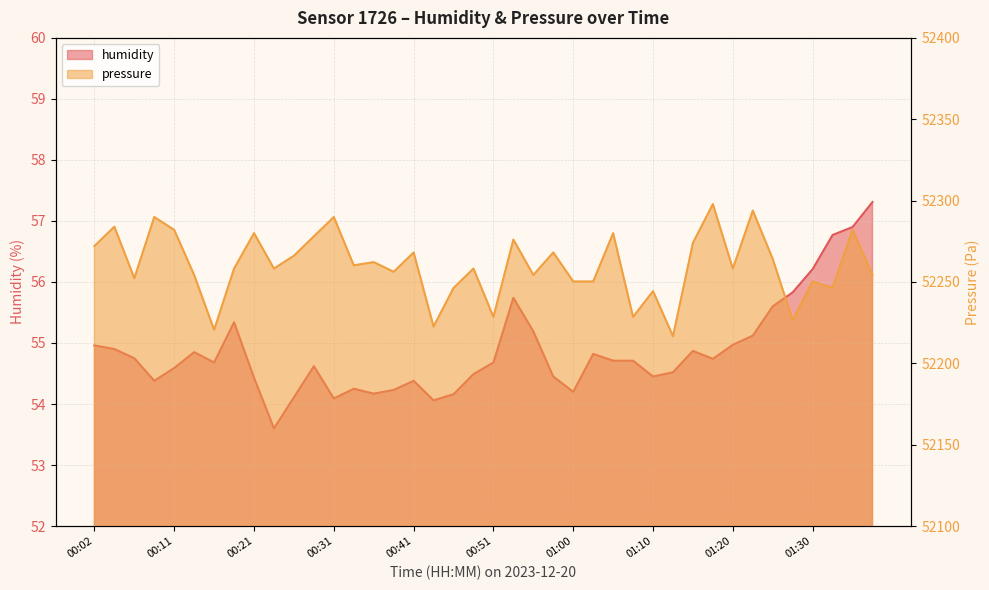

What is the lowest value of the humidity series?

53.6